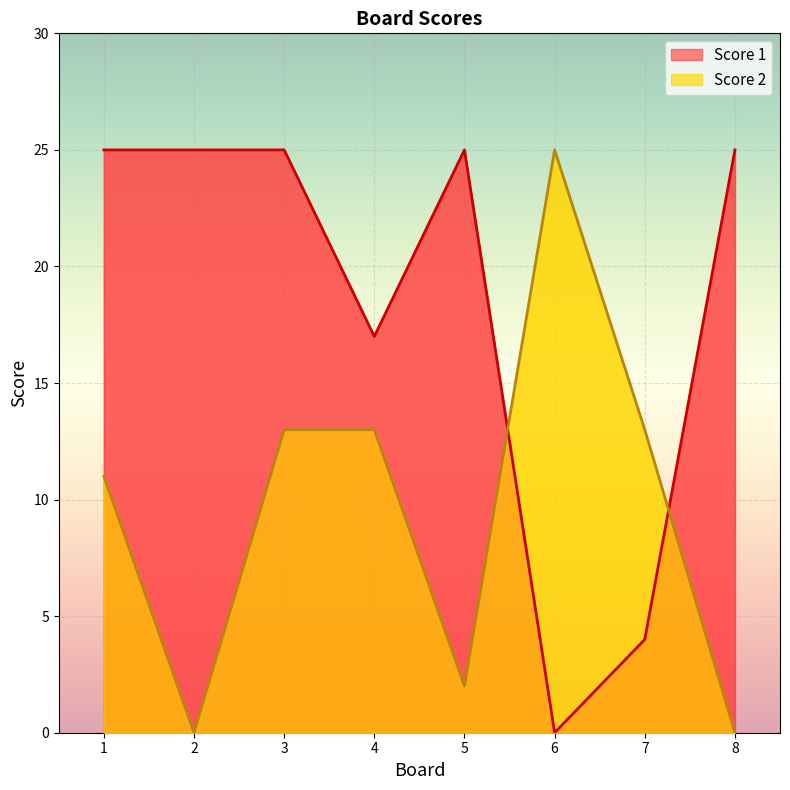

At which category does Score 1 reach its first local peak?

5